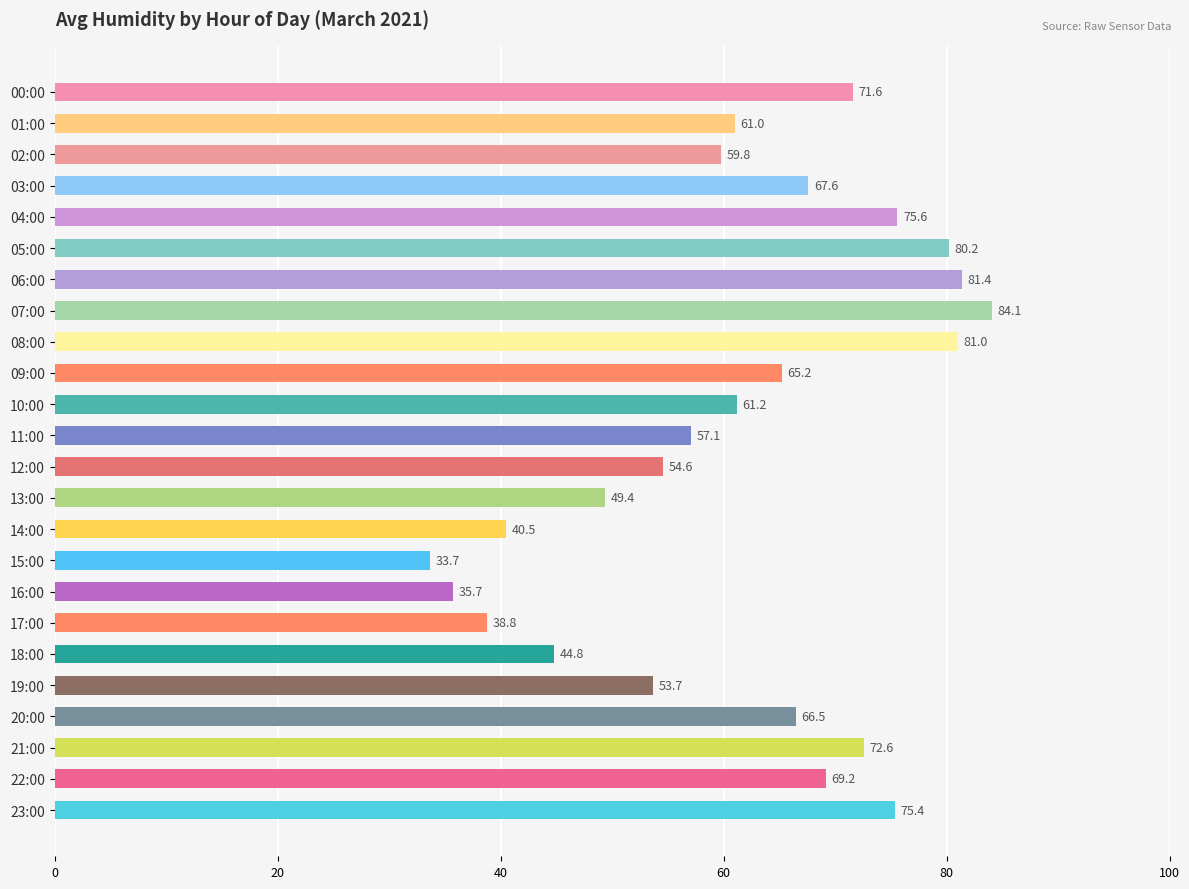

How many data points are less than 65?

12